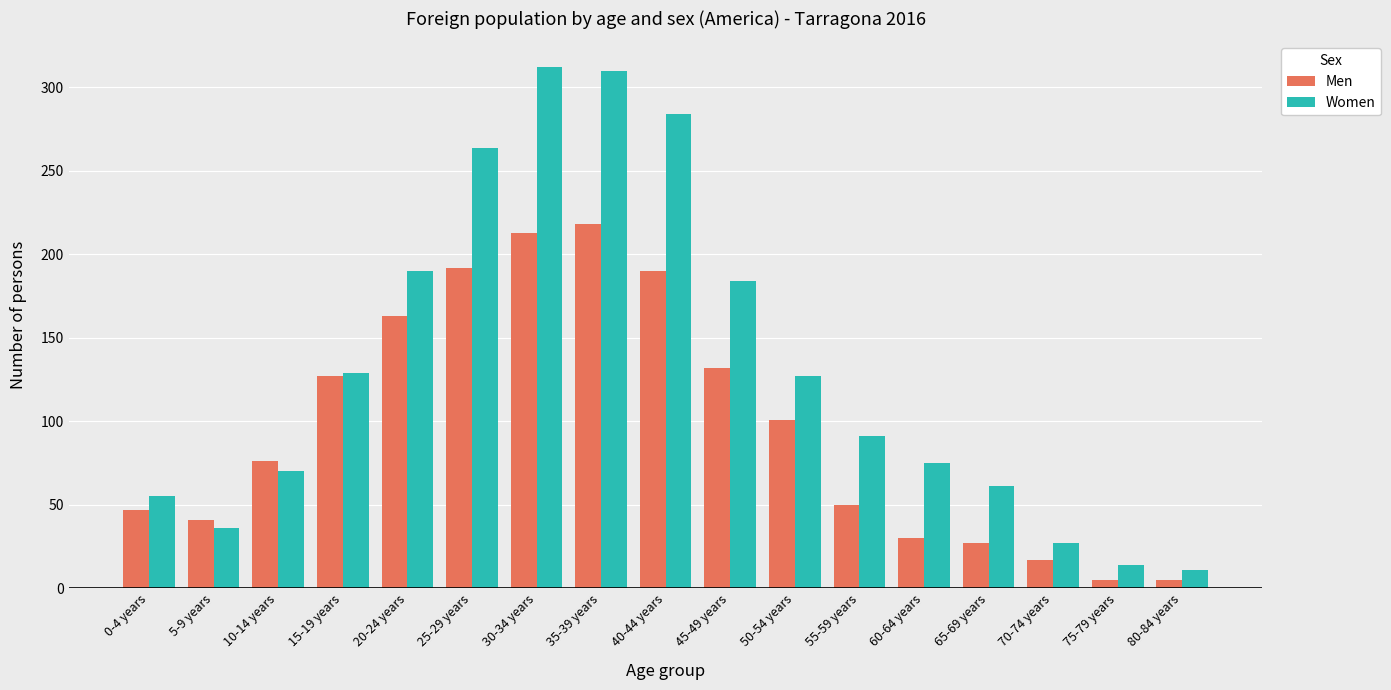

What is the label of the 13th bar from the left?

60-64 years